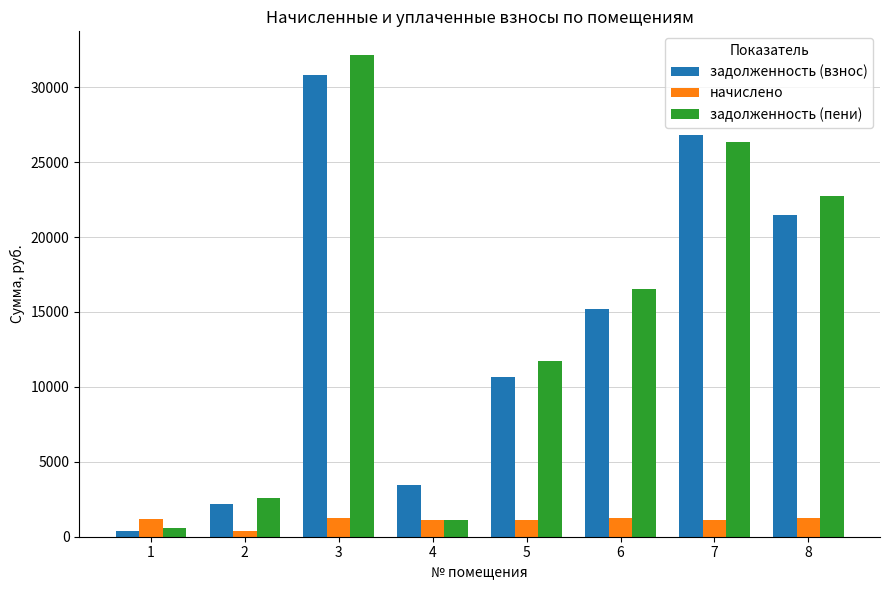

The value of задолженность (взнос) at 6 is 26760.1. True or false?

False